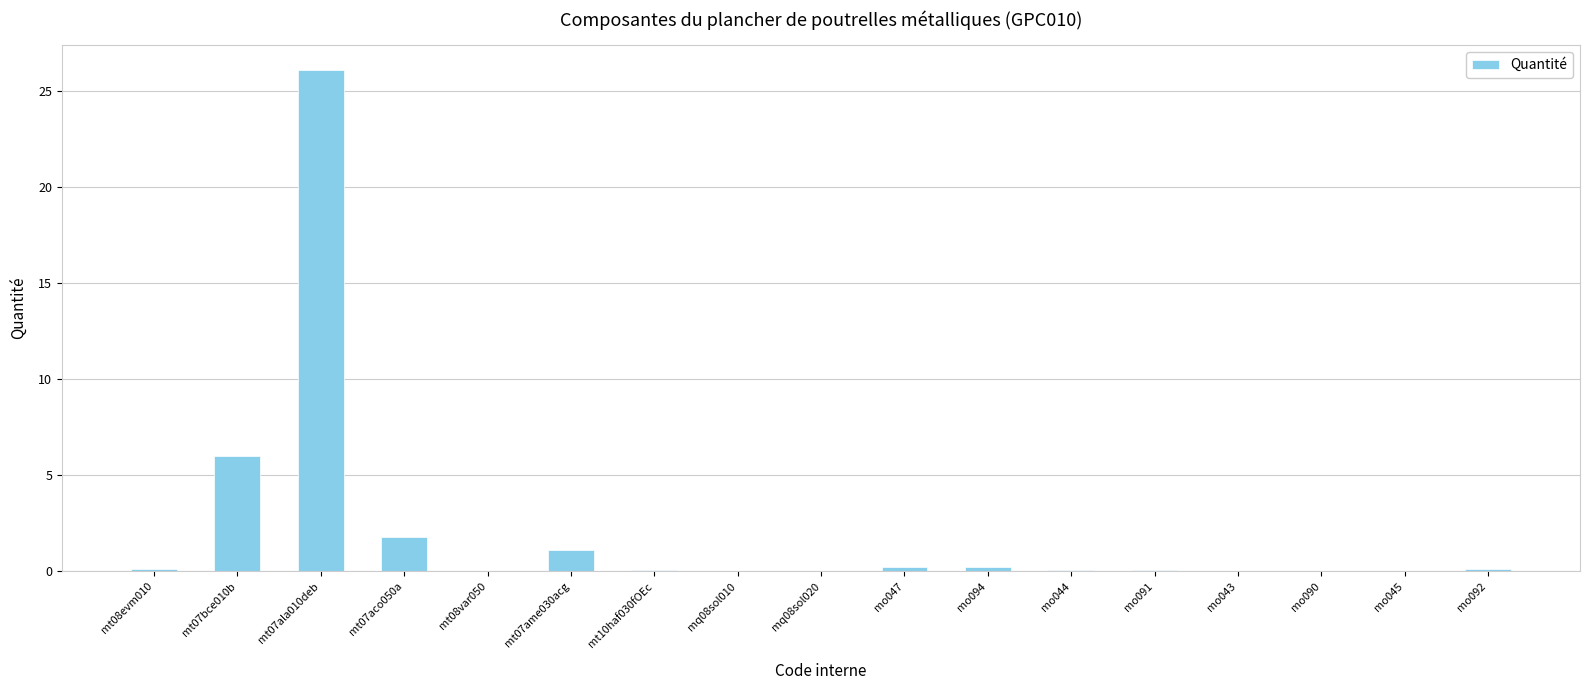

What value does the data have at mo094?

0.2